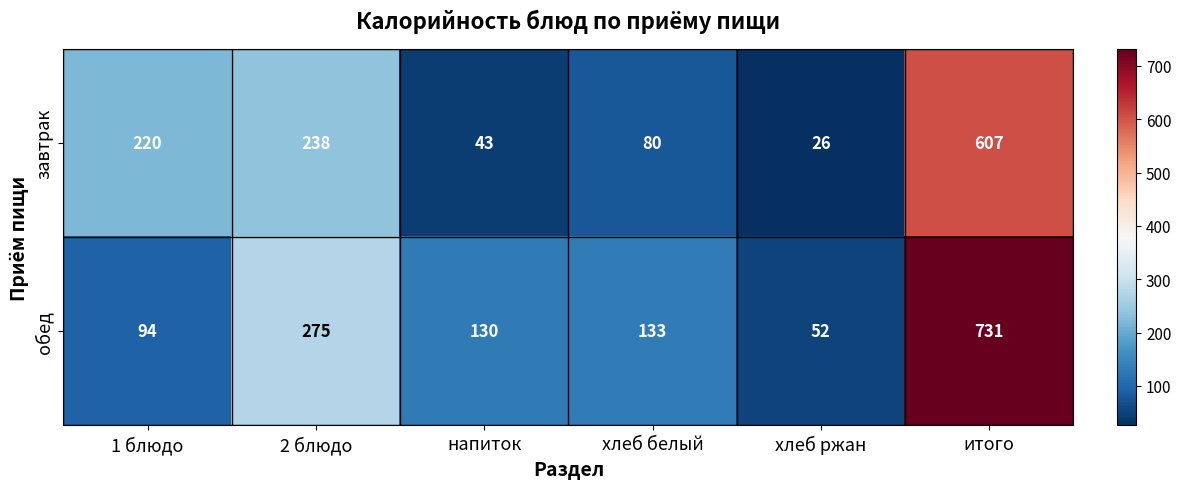

List the series in order of their peak value, highest first.

обед, завтрак